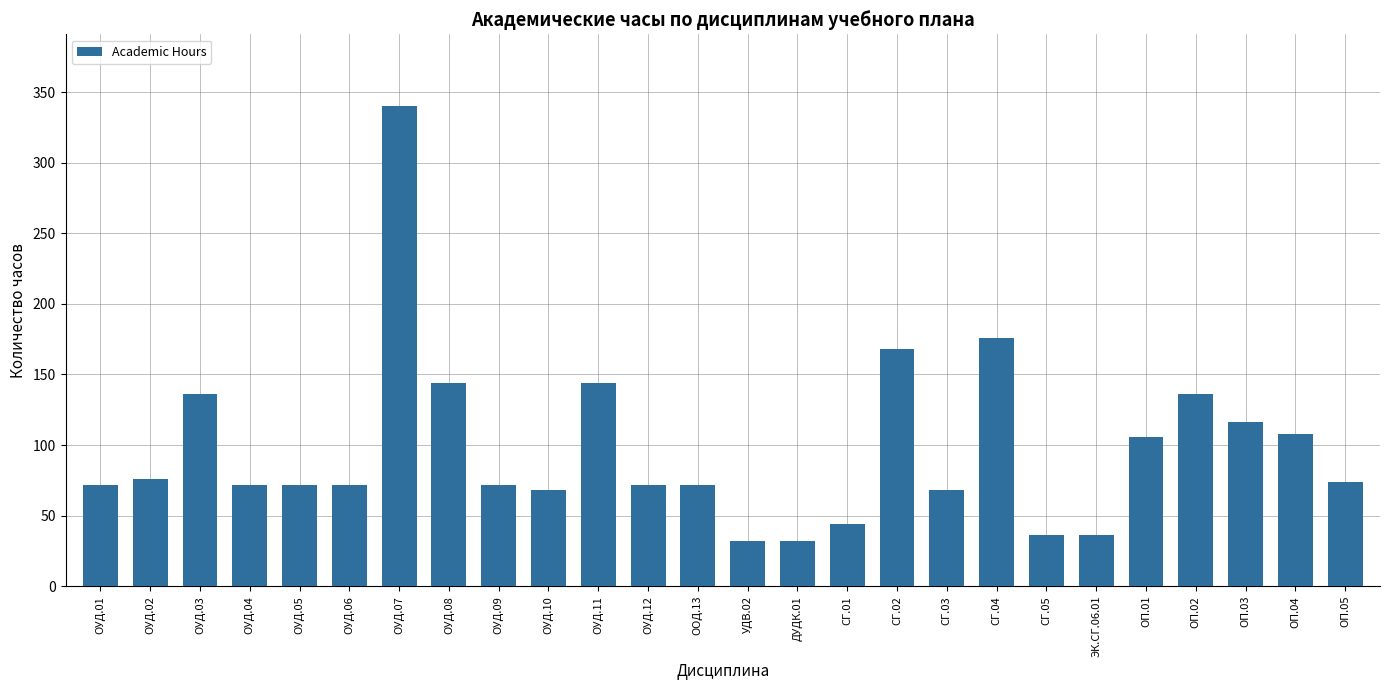

Is it true that the value at СГ.05 is 20?

False